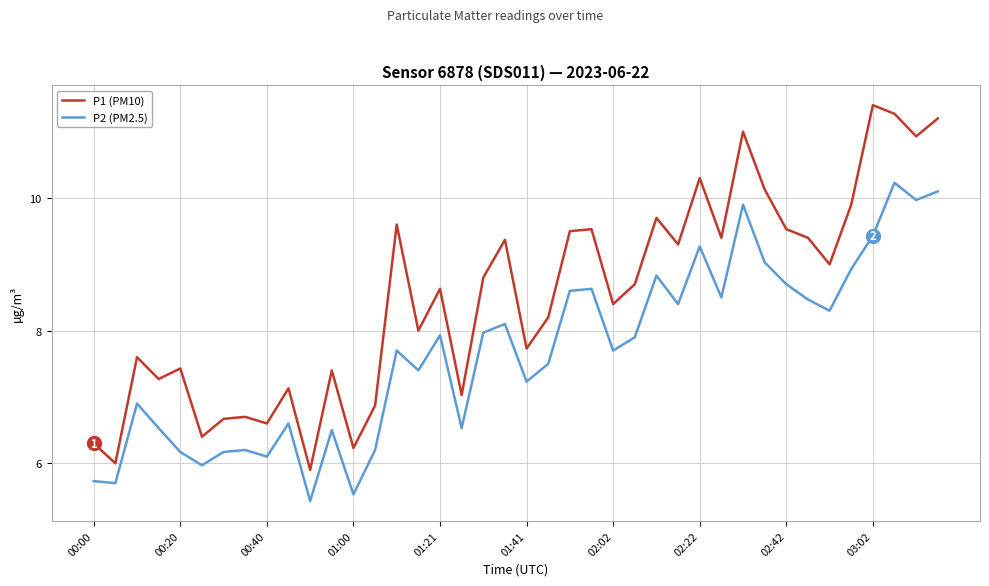

What are all the series names shown in the legend?

P1 (PM10), P2 (PM2.5)